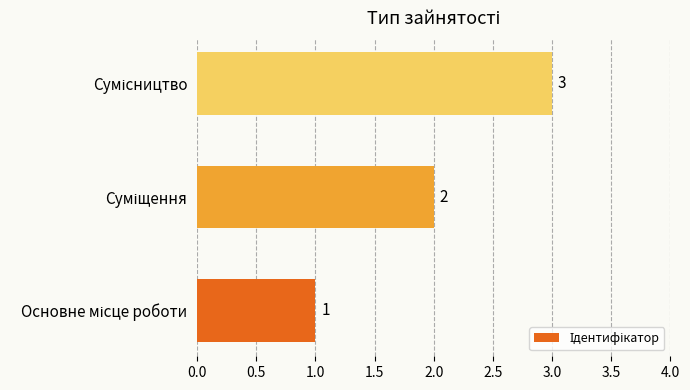

Count the values in the range 1 to 3.

3